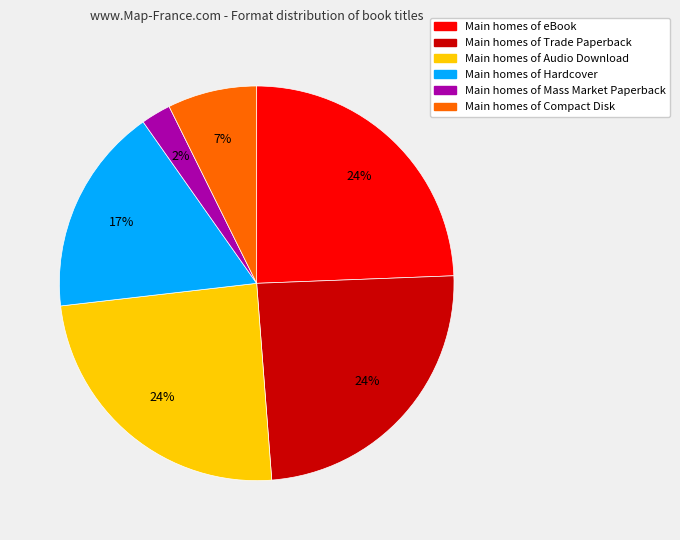

To the nearest percent, what is the difference between the largest and smallest slice percentages?

22%